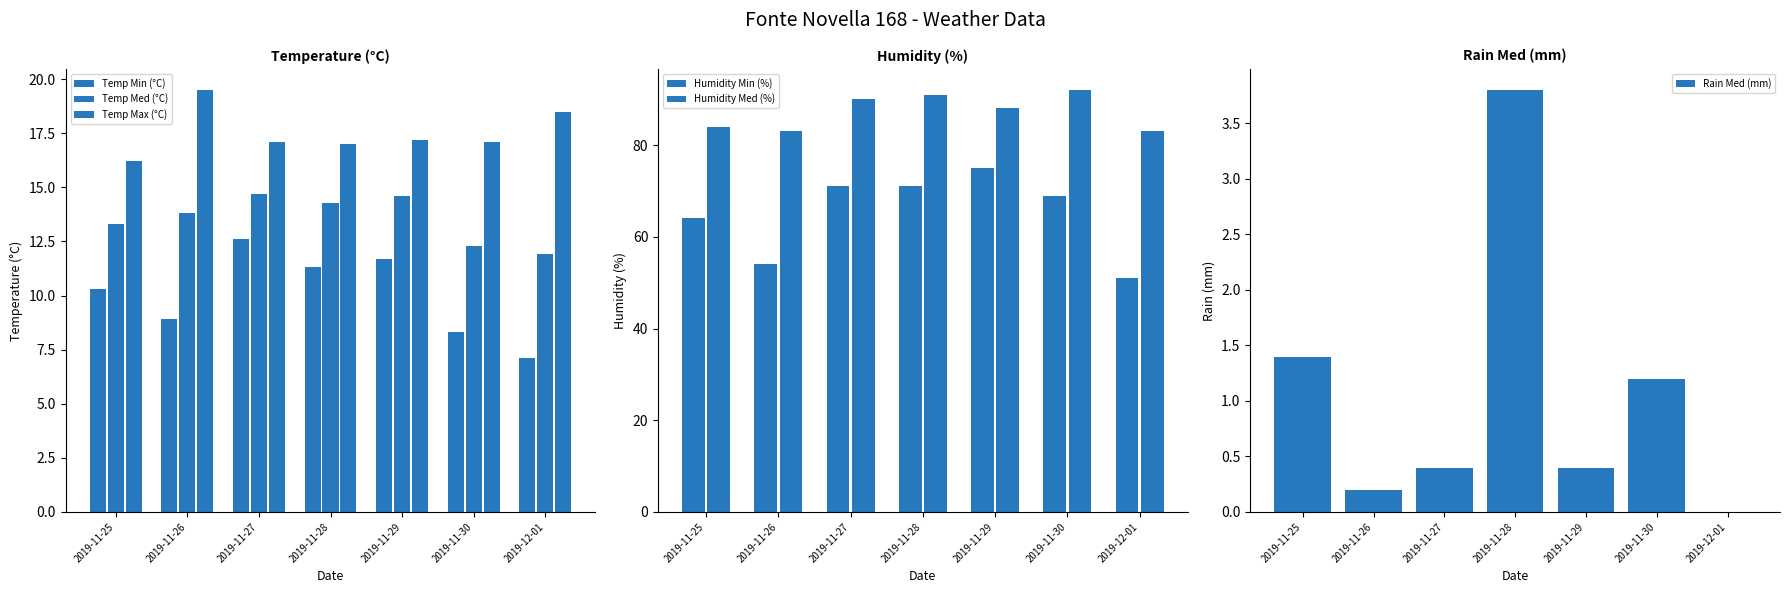

What value does the Humidity Min (%) series have at 2019-11-30?

69.0